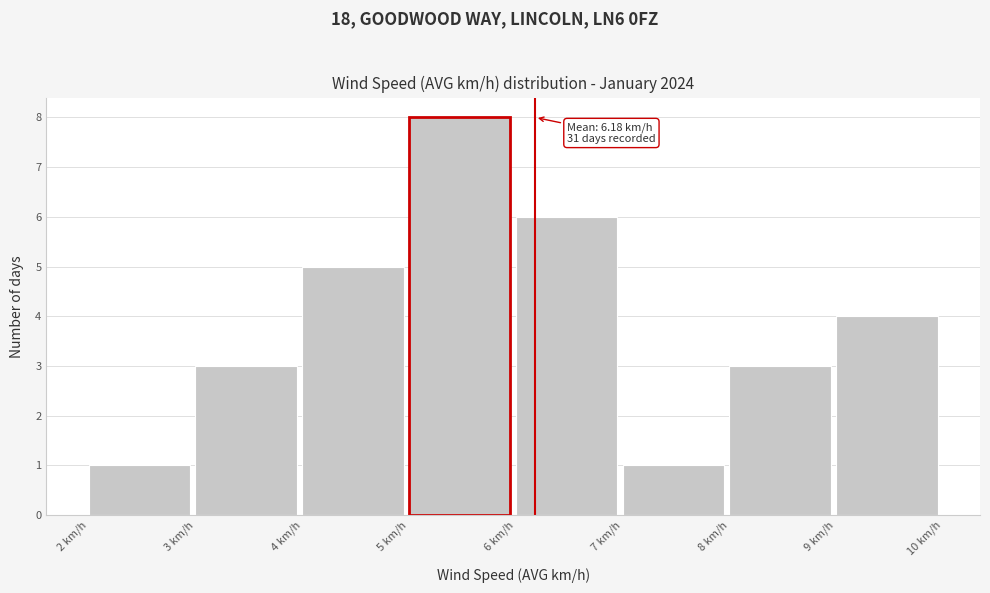

Which range on the x-axis has the tallest bar?

5 to 6